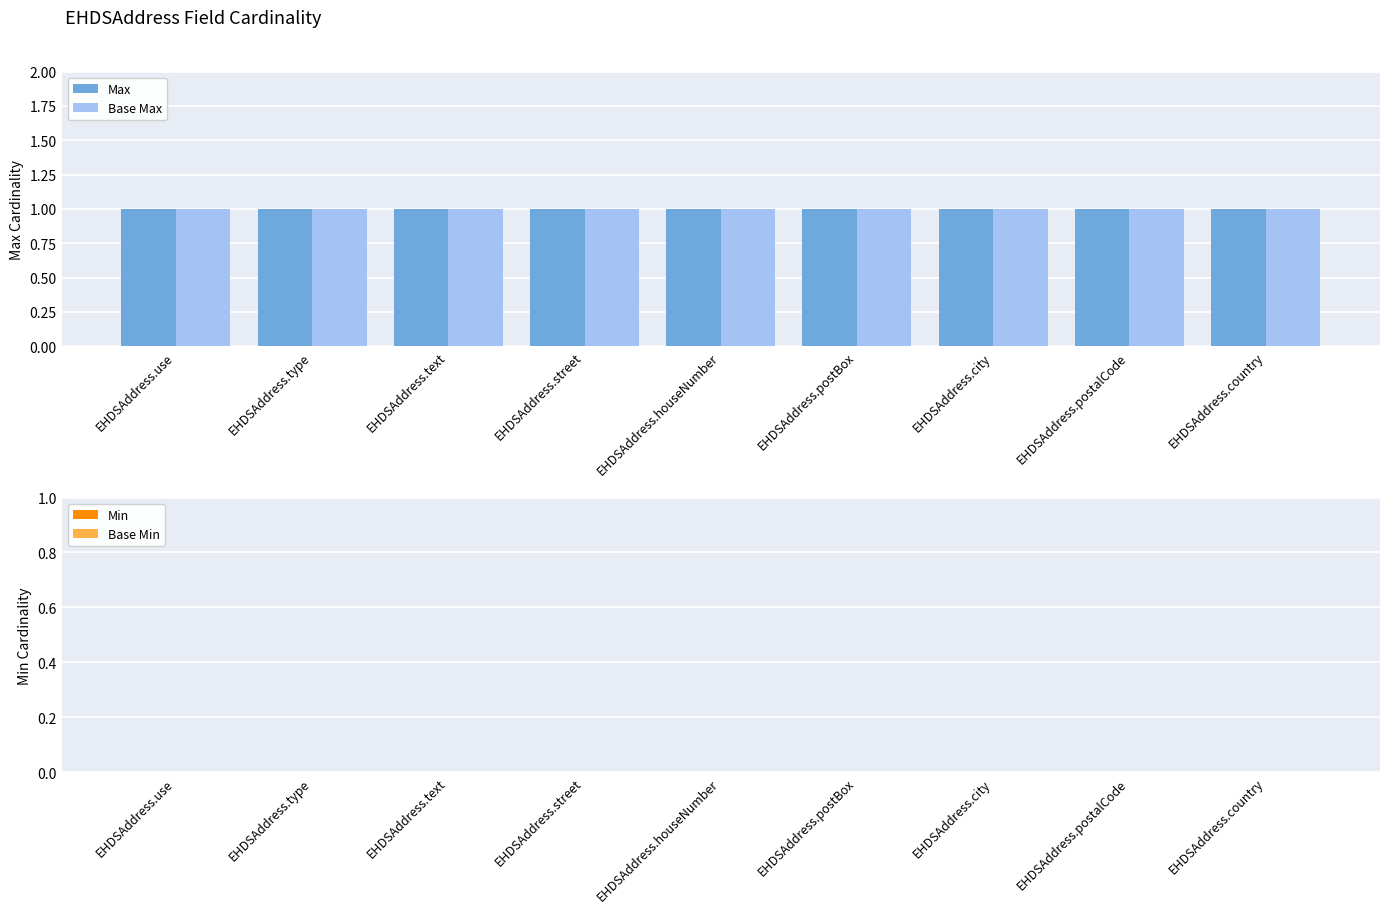

What are all the series names shown in the legend?

Max, Base Max, Min, Base Min